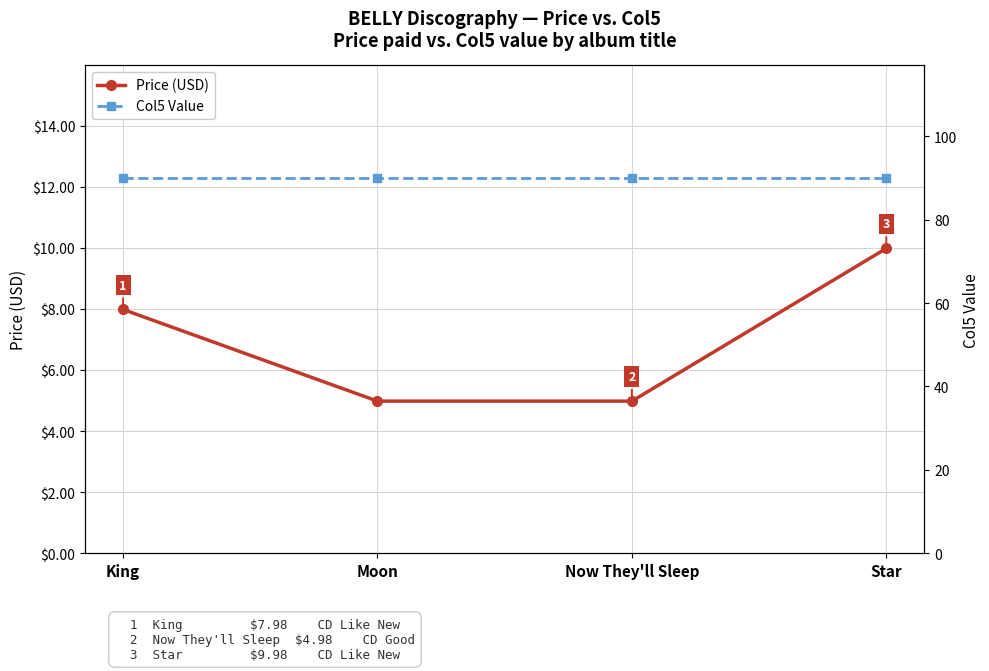

Which series changed the most between King and Moon?

Price (USD)